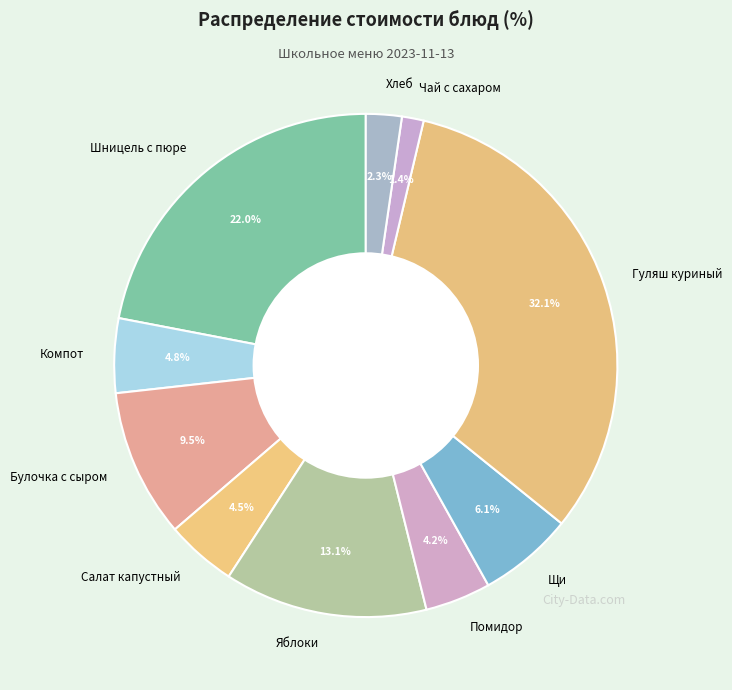

What percentage is the Хлеб slice, to the nearest percent?

2%